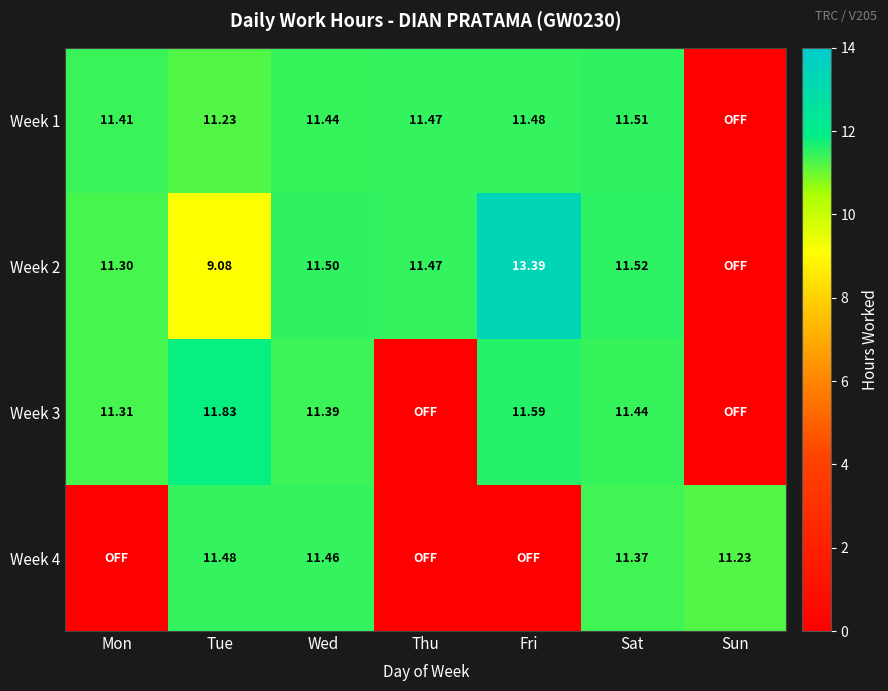

What is the maximum value shown in the chart?

13.4